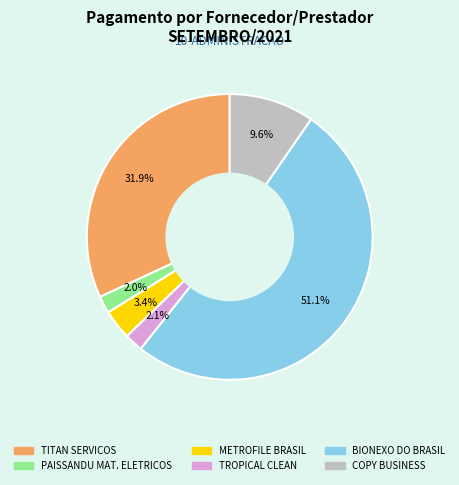

Is there a majority slice in this chart?

Yes